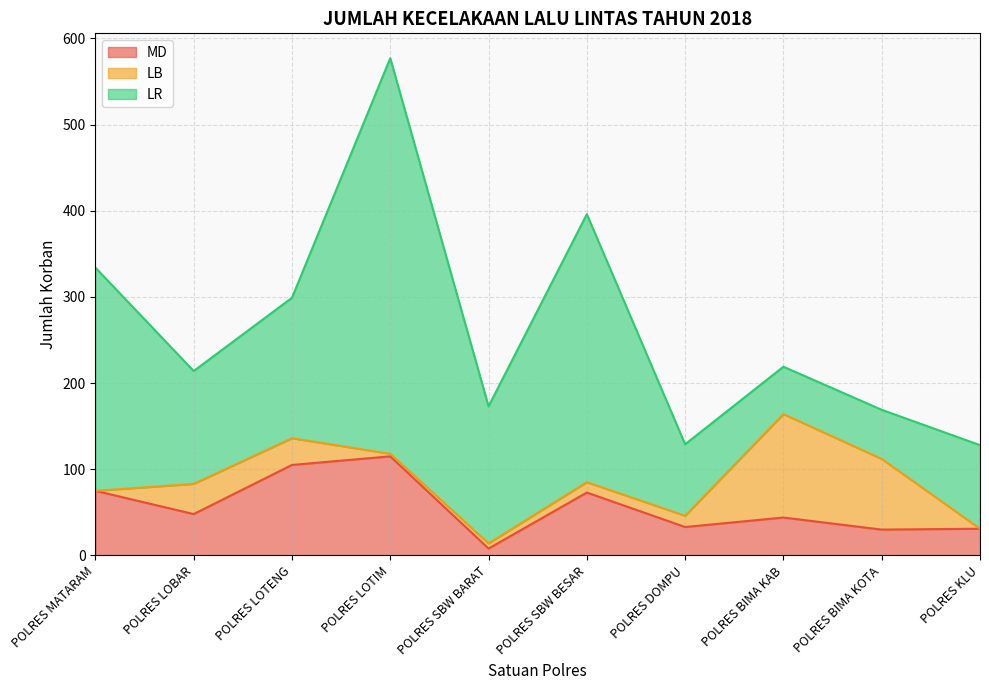

What is the sum of all LB values?

302